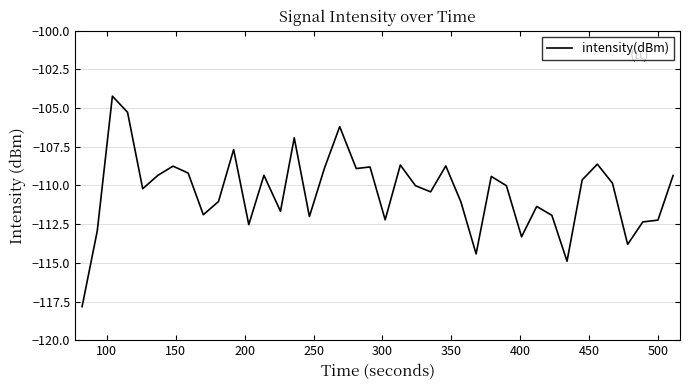

Does the chart display data point markers on the line(s)?

No